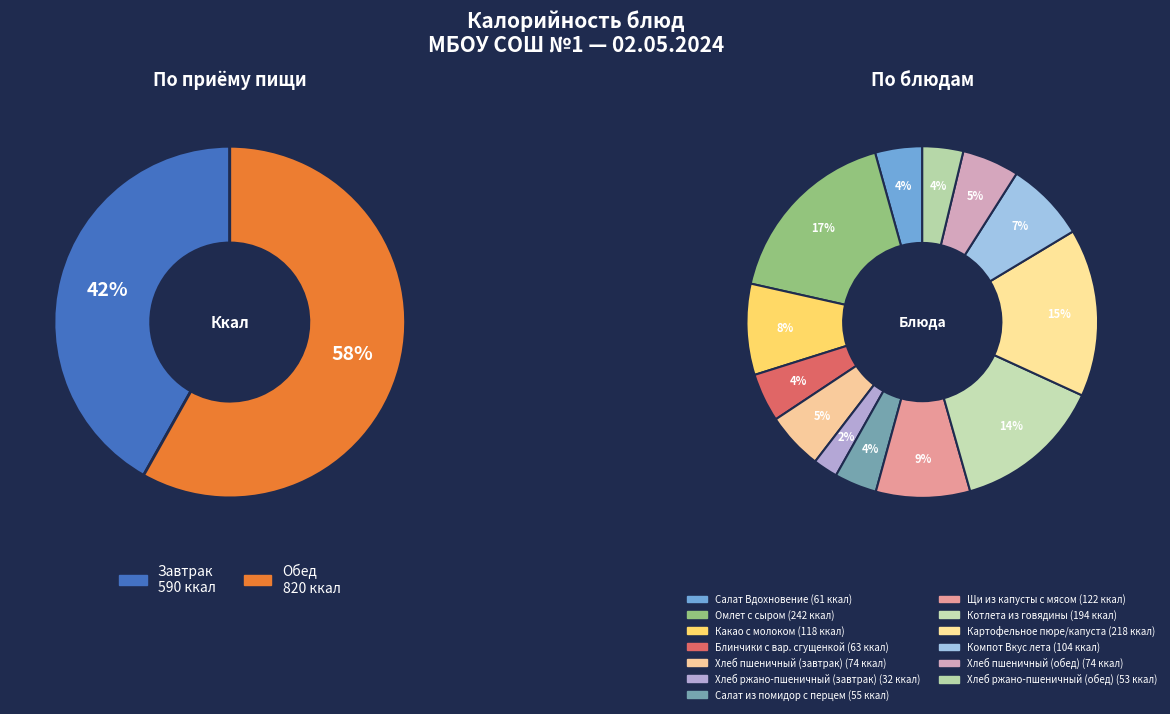

Does Омлет с сыром account for over 50% of the chart?

No